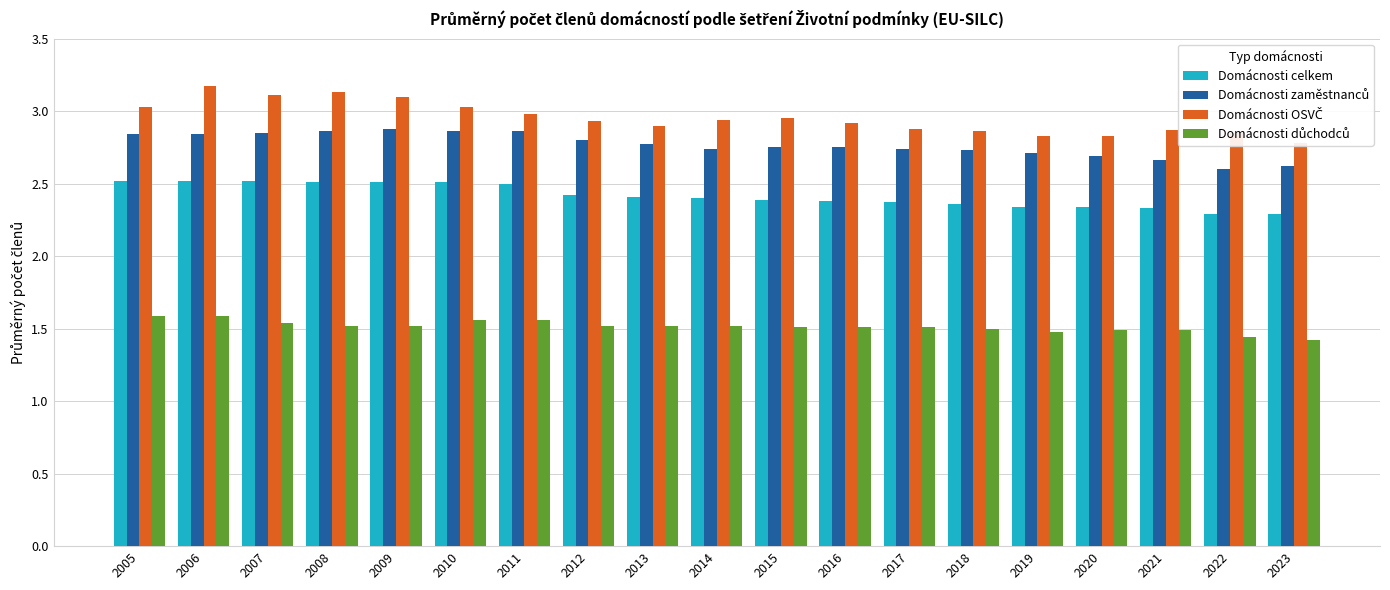

What are all the series names shown in the legend?

Domácnosti celkem, Domácnosti zaměstnanců, Domácnosti OSVČ, Domácnosti důchodců